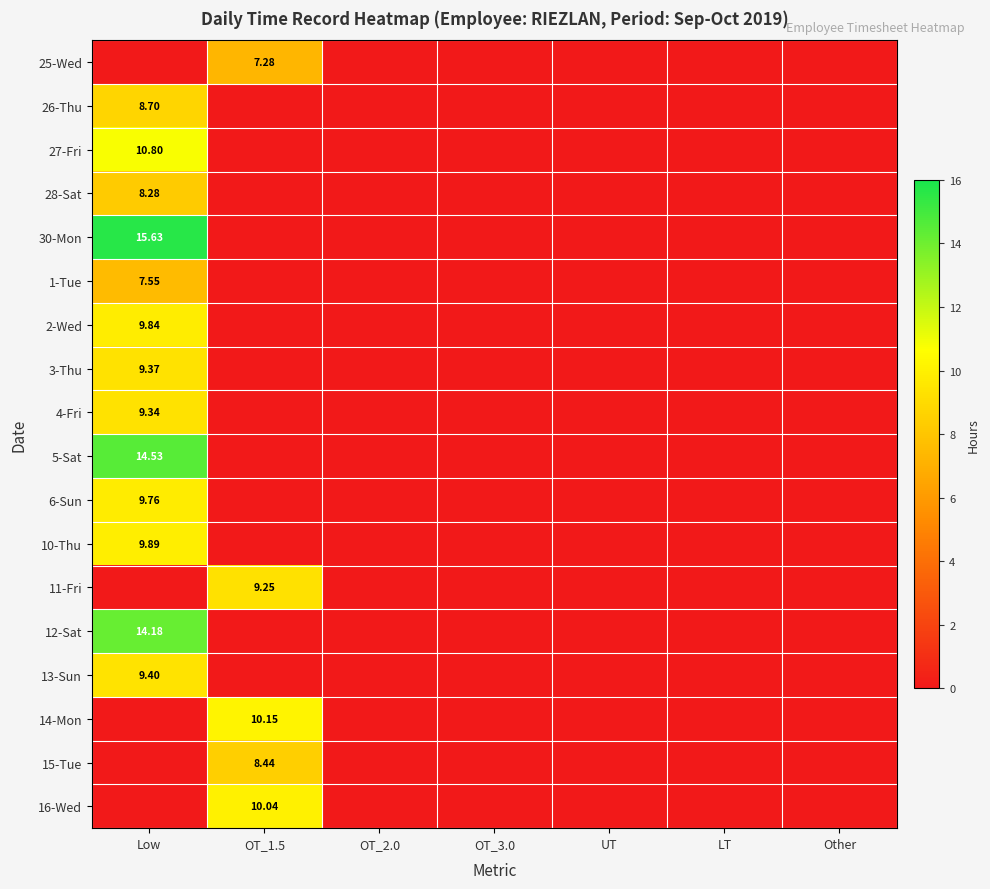

Where is 2-Wed nearest to the value 4?

OT_1.5